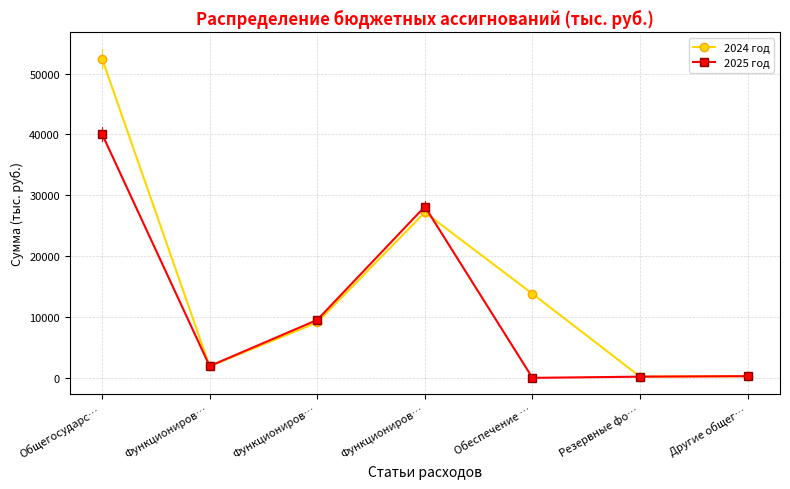

What is the maximum value for 2025 год?

40093.0